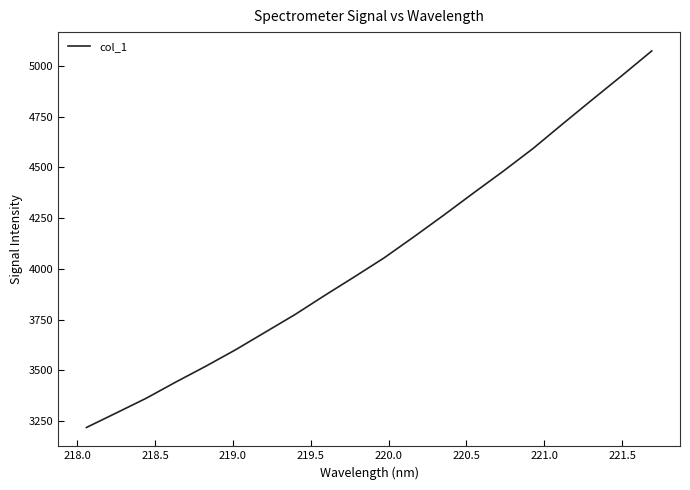

What is the greatest value displayed?

5074.0